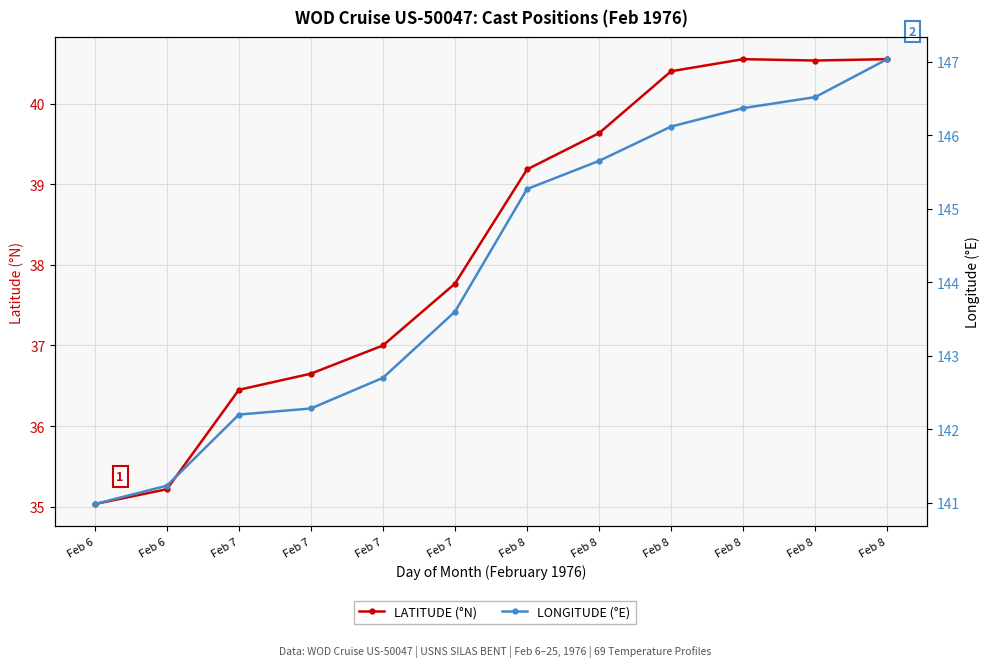

Does the chart display data point markers on the line(s)?

Yes